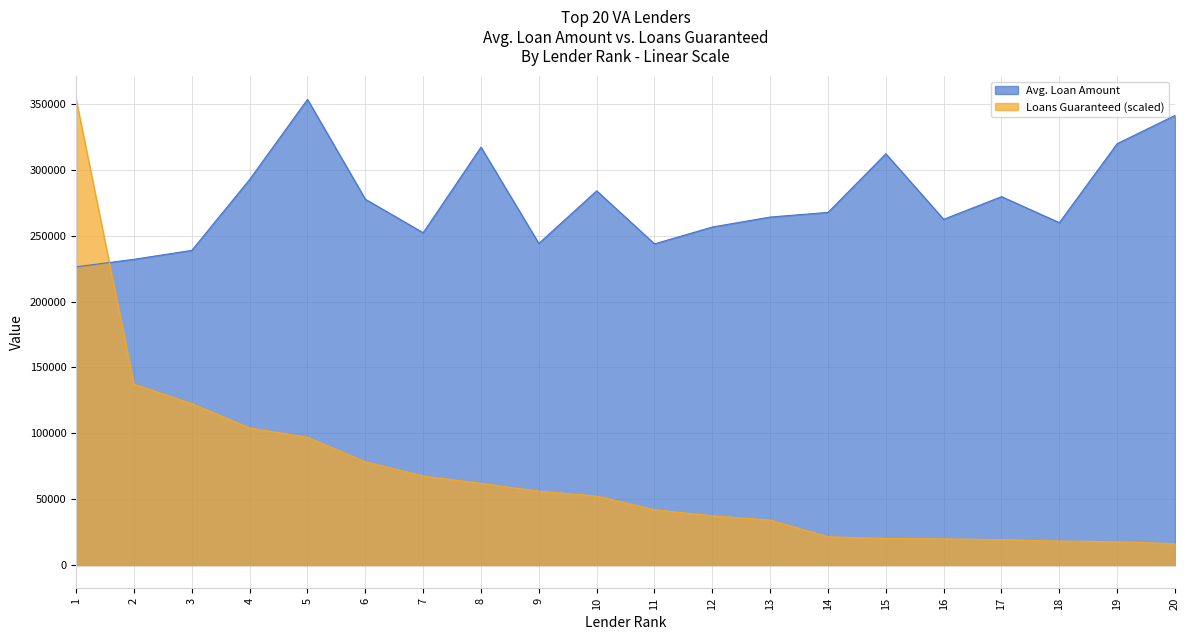

How many times do Avg. Loan Amount and Loans Guaranteed (scaled) cross each other?

1